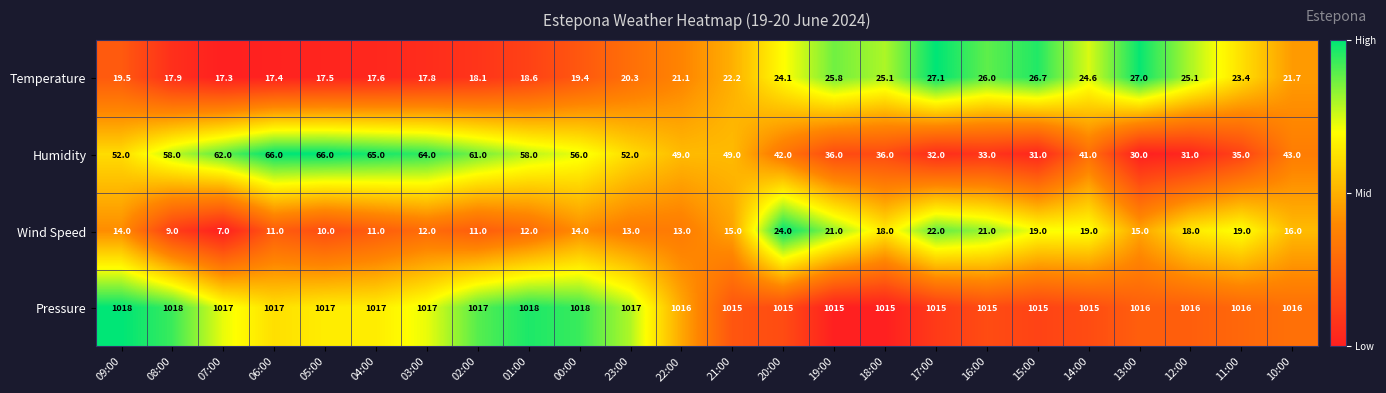

How many Pressure values are between 1015 and 1017?

20